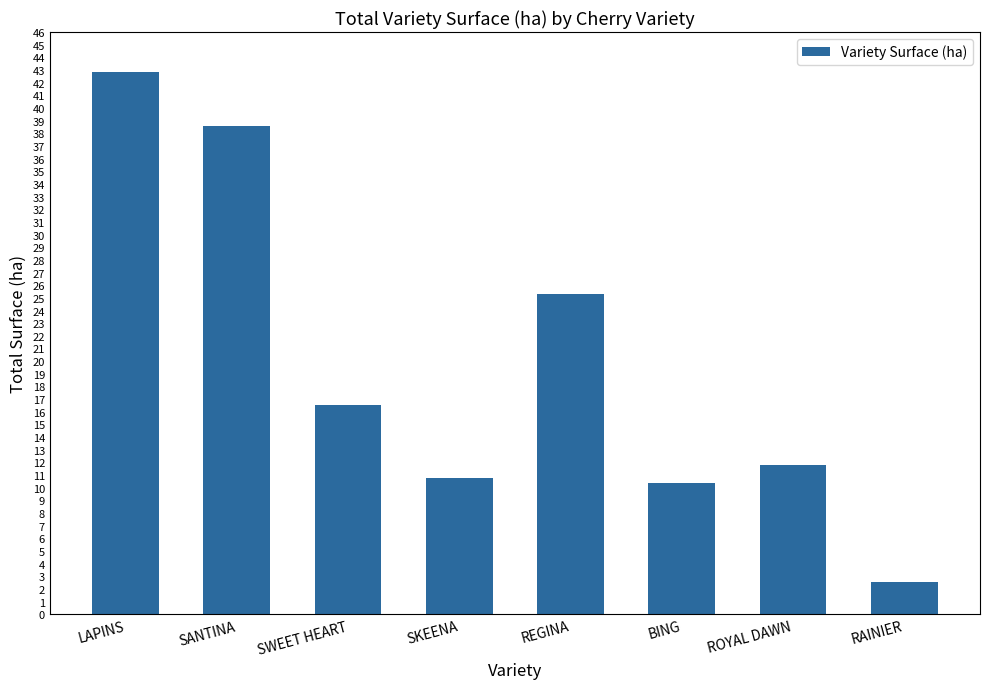

What is the label of the 6th bar from the left?

BING